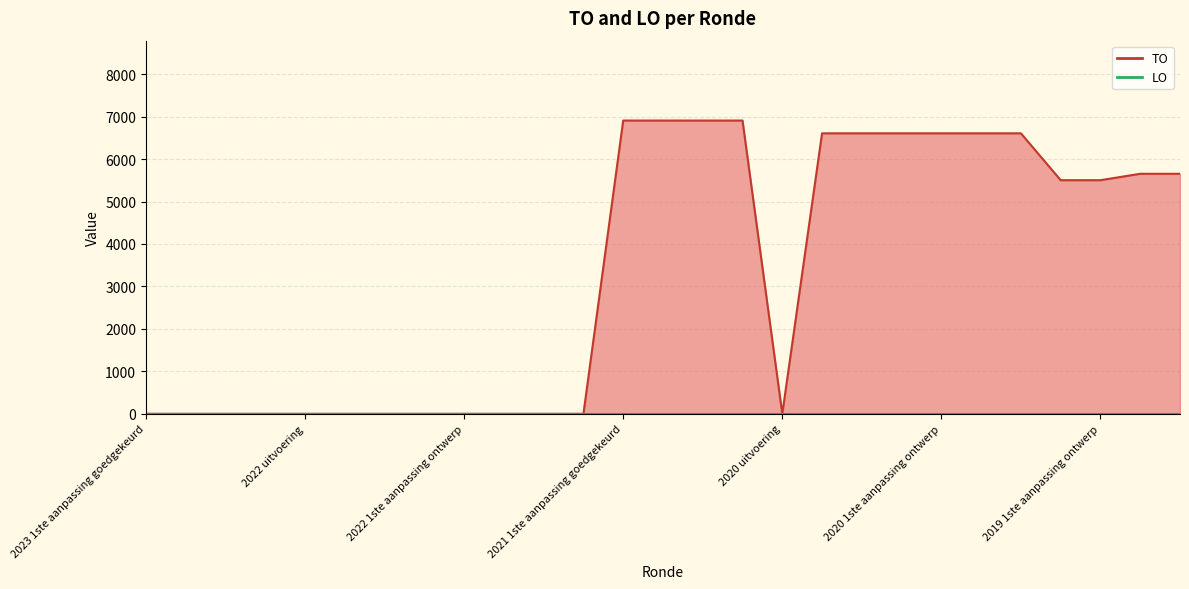

What is the label of the 9th point from the left?

2022 1ste aanpassing ontwerp